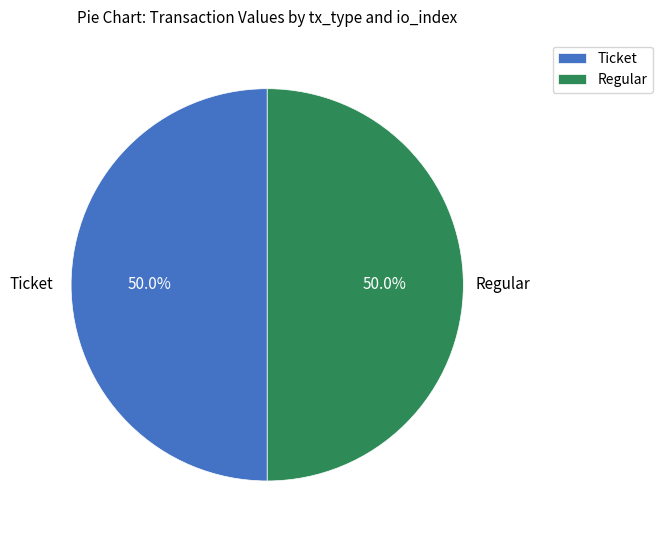

What percentage do Ticket and Regular together represent?

100.0%